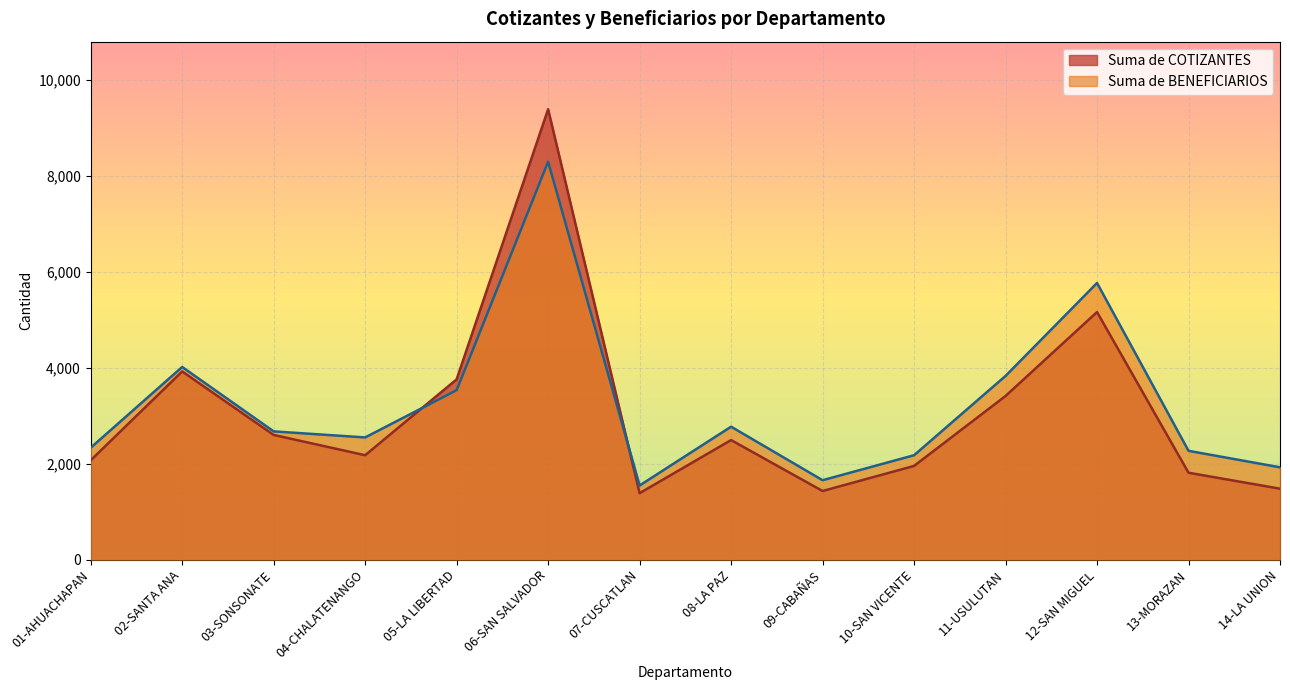

What is the sum of all Suma de COTIZANTES values?

43037